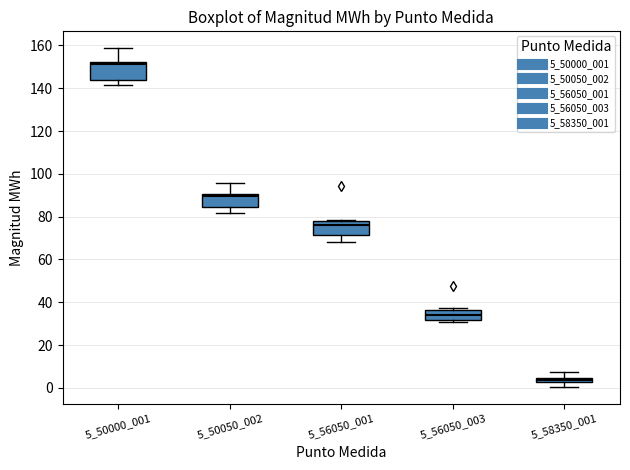

Where is the upper edge of the box at x = 5_50050_002 on the y-axis? The values are not printed on the chart, so give them approximately, as read against the axis.

90